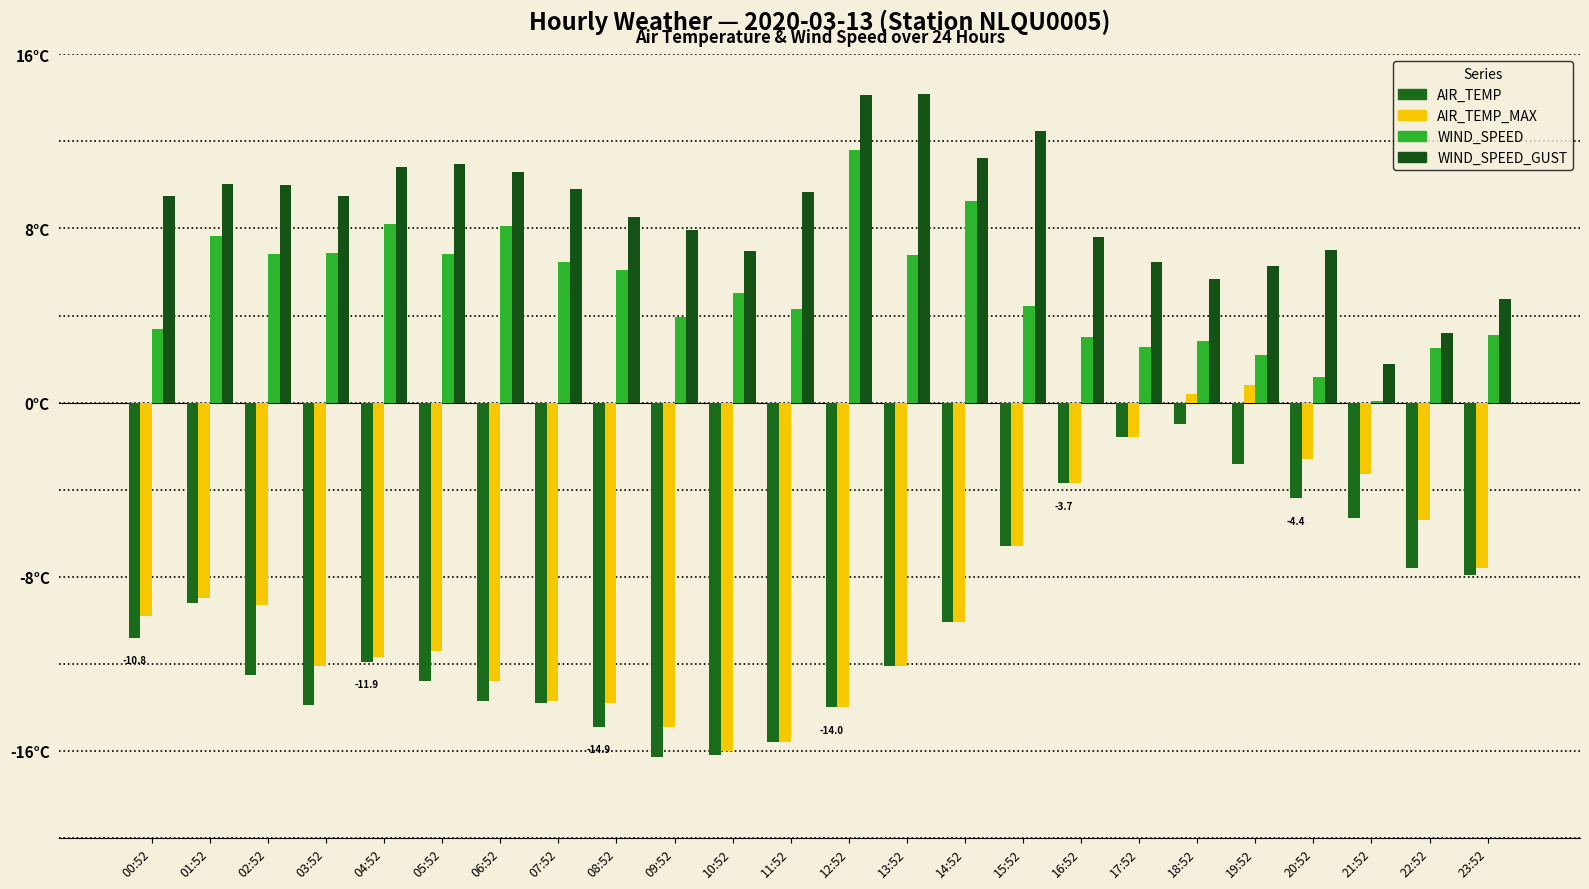

Rank the categories by WIND_SPEED_GUST value from highest to lowest.

13:52, 12:52, 15:52, 14:52, 05:52, 04:52, 06:52, 01:52, 02:52, 07:52, 11:52, 00:52, 03:52, 08:52, 09:52, 16:52, 20:52, 10:52, 17:52, 19:52, 18:52, 23:52, 22:52, 21:52